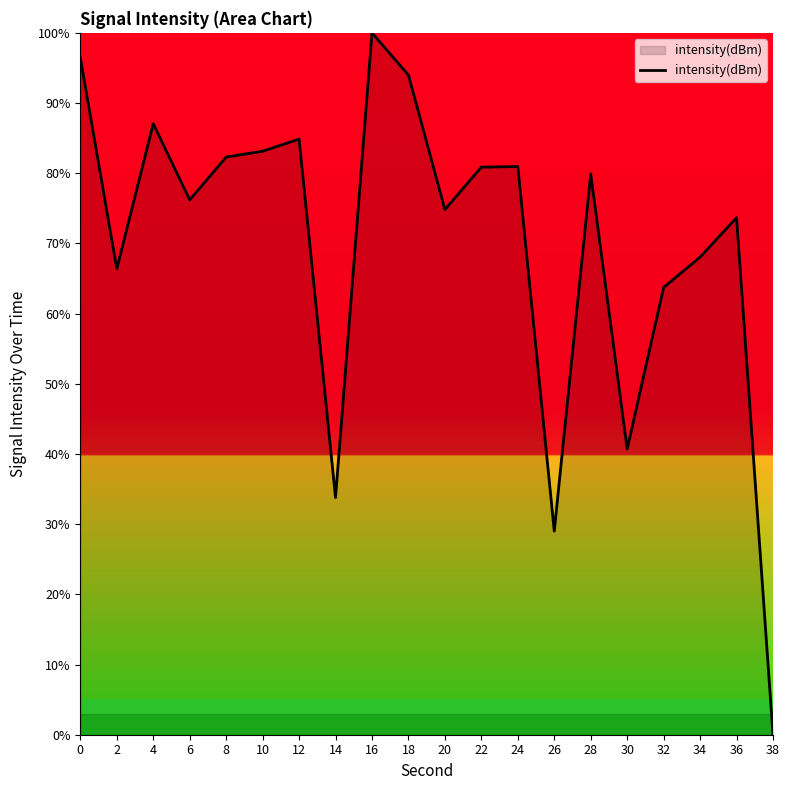

At which category does the chart reach its peak across all series?

16